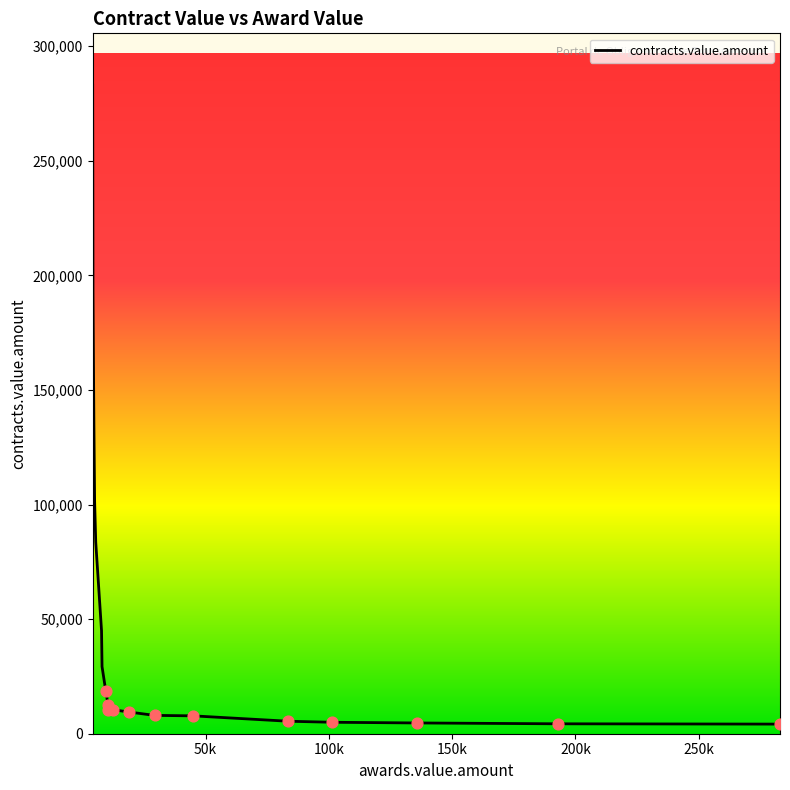

What is the maximum value shown in the chart?

282998